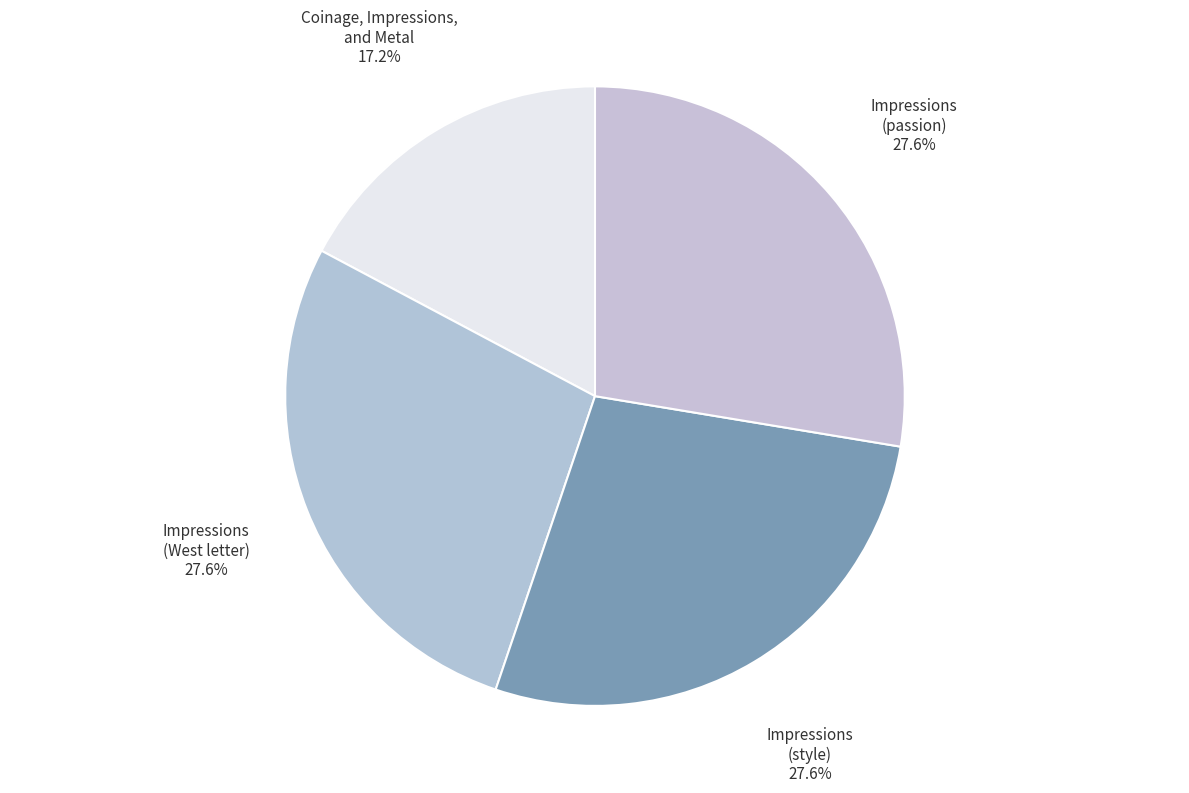

Is the sum of Impressions (passion) and Impressions (style) greater than half?

Yes